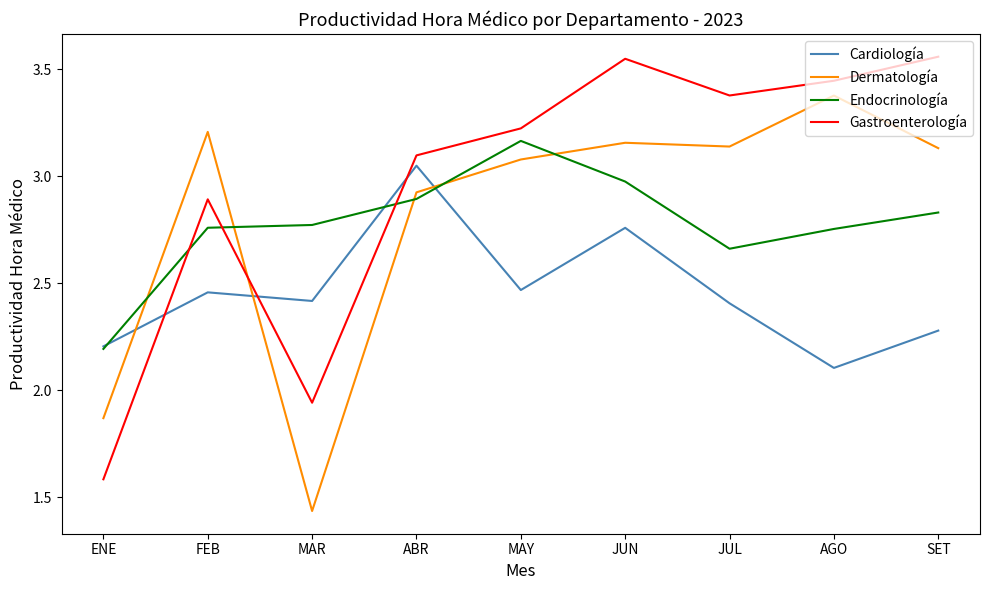

What position from the right is MAR?

7